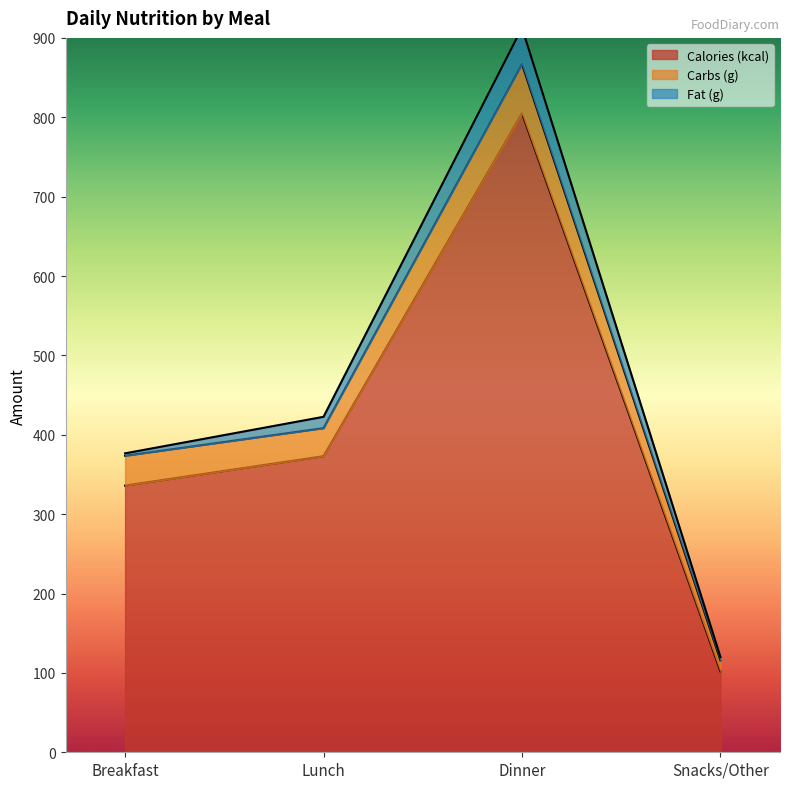

What is the difference between the maximum and second lowest values in the Calories (kcal) series?

469